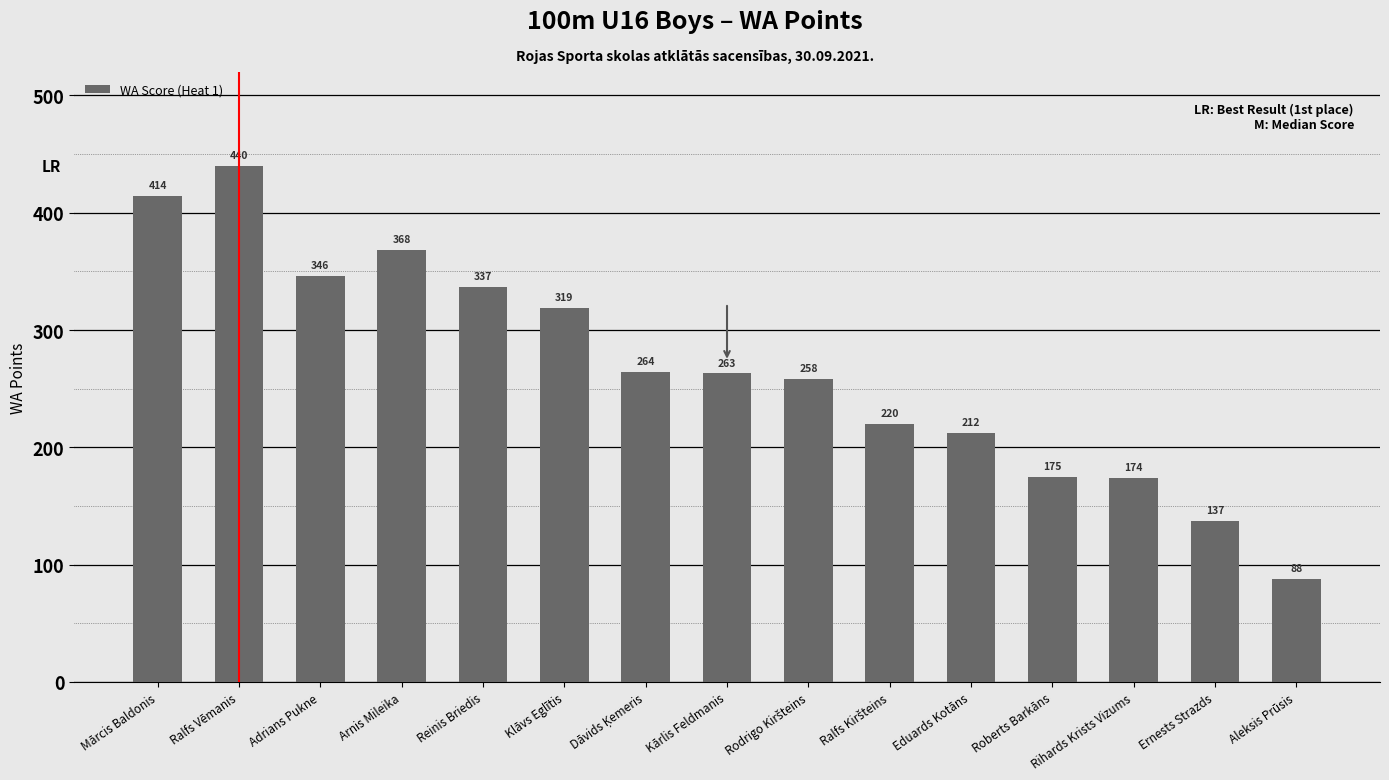

At which category does the chart reach its peak across all series?

Ralfs Vēmanis